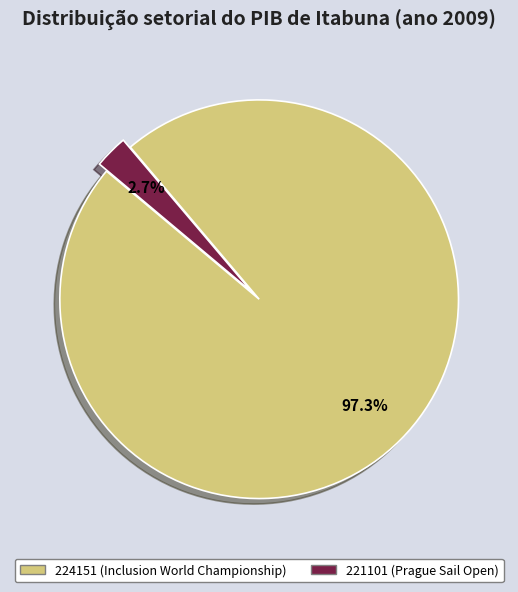

To the nearest percent, what is the difference between the 224151 and 221101 slice percentages?

95%